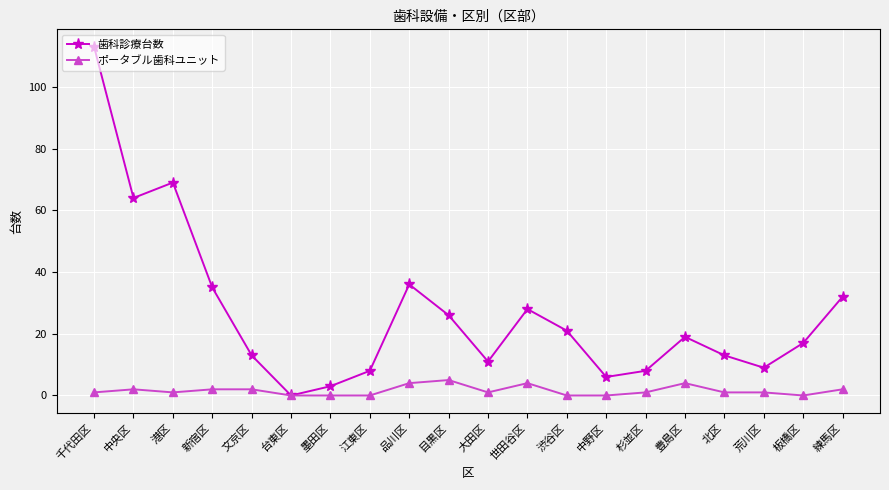

Which category has the highest value in the 歯科診療台数 series?

千代田区